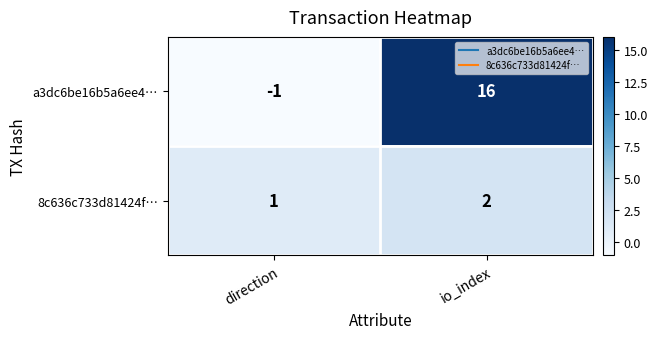

Reading right to left, list all the values displayed in this chart.

a3dc6be16b5a6ee4…: io_index=16	direction=-1
8c636c733d81424f…: io_index=2	direction=1